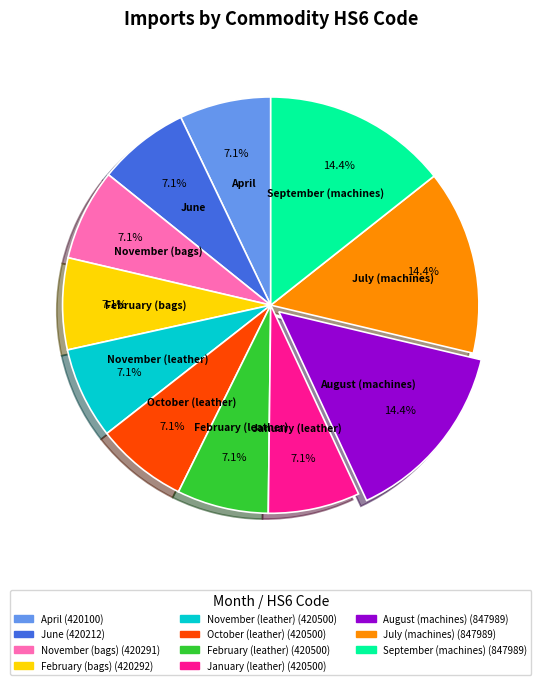

Is it true that January (leather) is 7% of the pie?

True